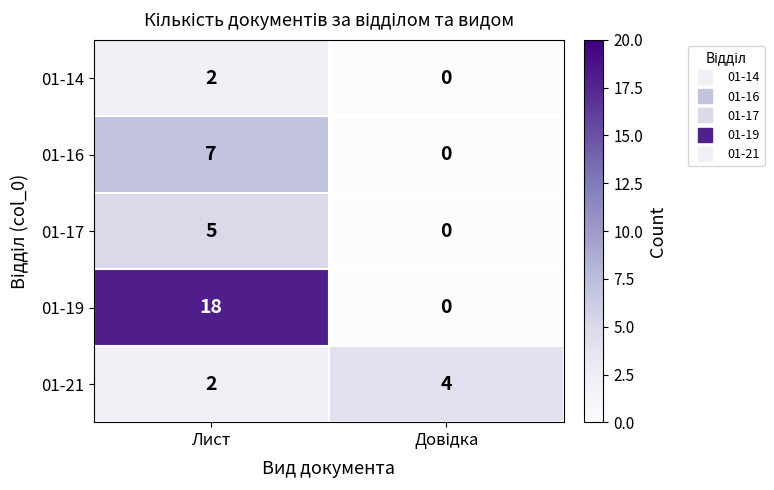

The 01-17 series shows 8 at Лист. True or false?

False